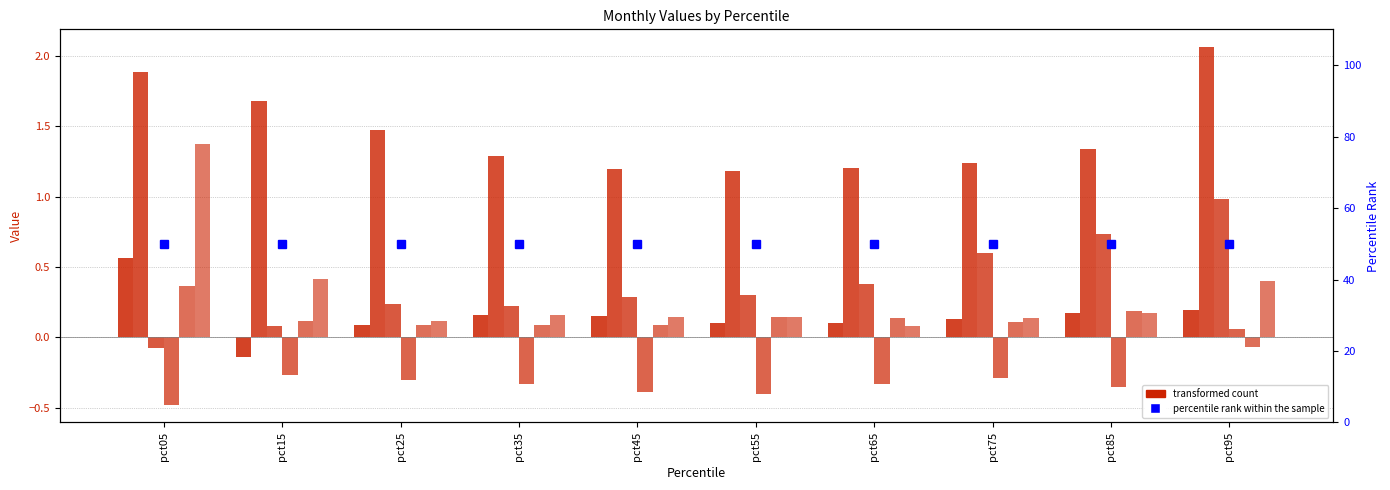

How many bars are there in each group?

6